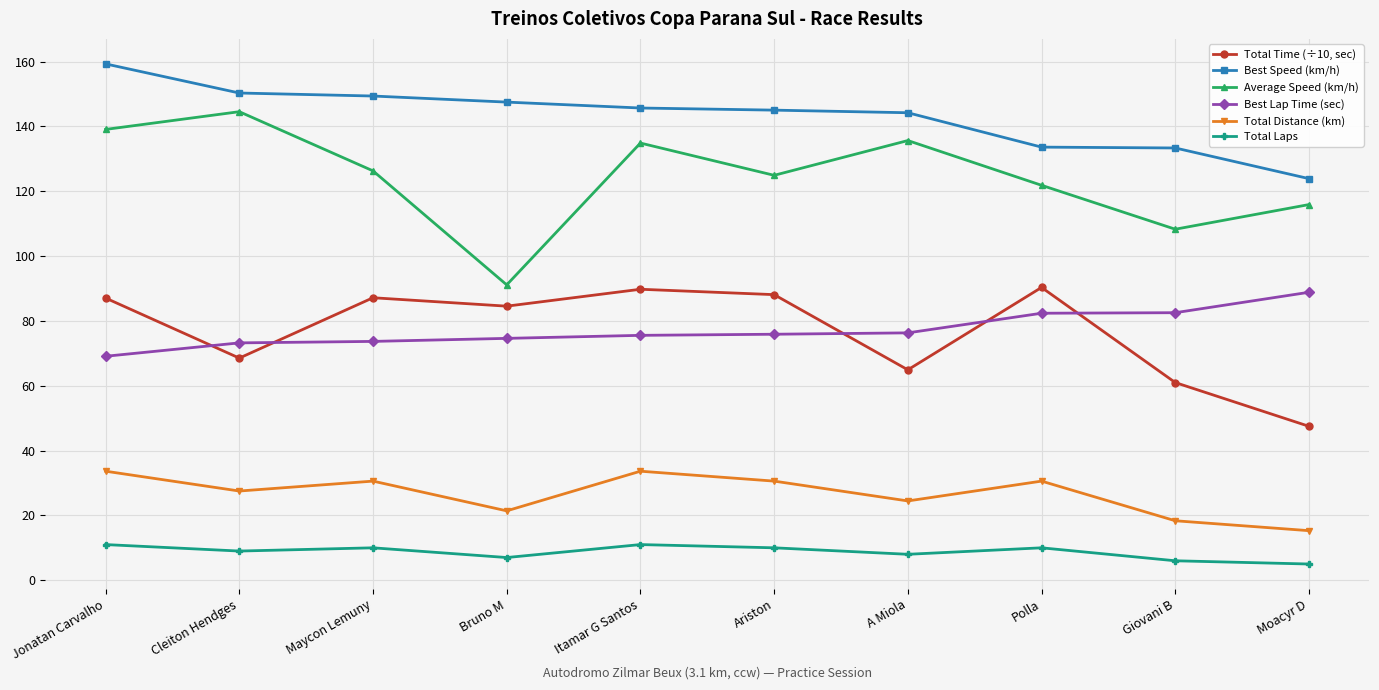

True or false: Best Lap Time (sec) and Average Speed (km/h) cross at least once.

False